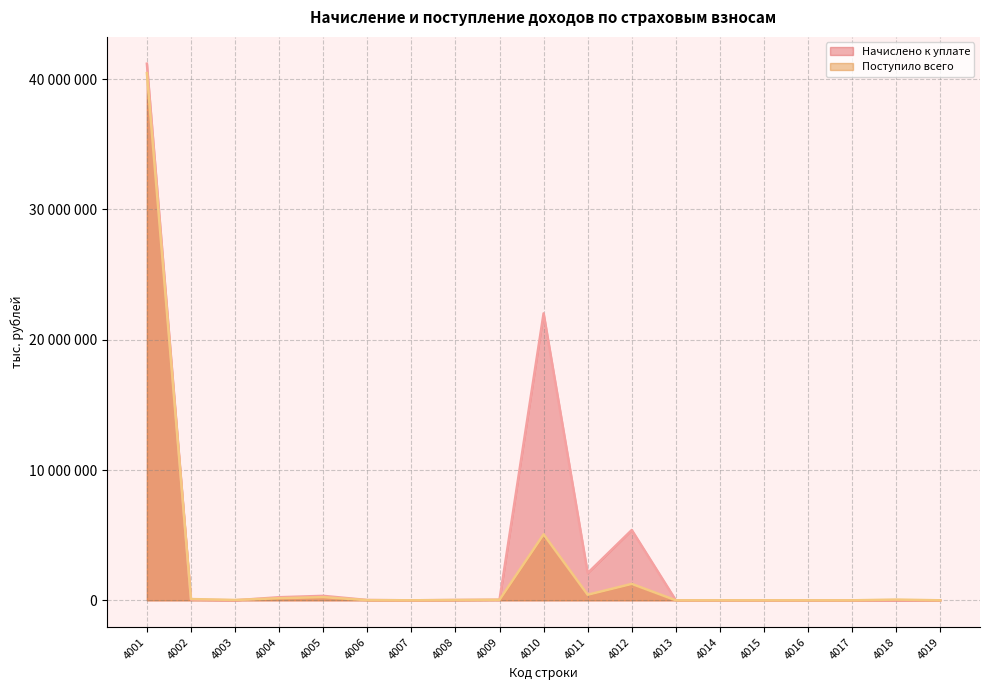

Where is the first local minimum for Поступило всего?

4003